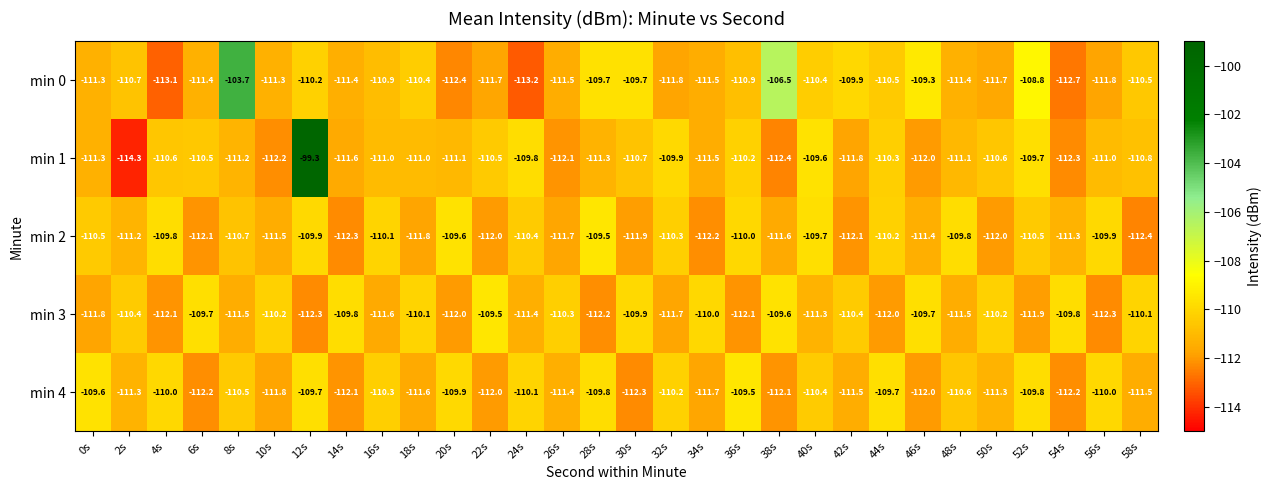

Where is min 1 nearest to the value -106?

40s